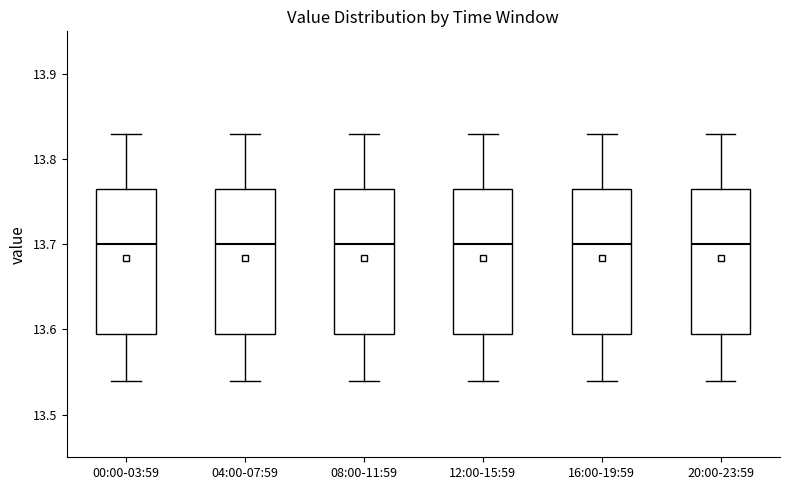

Reading left to right, transcribe this box plot: for each box, give where its median line is, the range the box spans, and where its two whiskers end, as read against the y-axis. The values are not printed on the chart, so give them approximately, as read against the axis.

00:00-03:59: median 13.70, box 13.60 to 13.77, whiskers 13.54 to 13.83
04:00-07:59: median 13.70, box 13.60 to 13.77, whiskers 13.54 to 13.83
08:00-11:59: median 13.70, box 13.60 to 13.77, whiskers 13.54 to 13.83
12:00-15:59: median 13.70, box 13.60 to 13.77, whiskers 13.54 to 13.83
16:00-19:59: median 13.70, box 13.60 to 13.77, whiskers 13.54 to 13.83
20:00-23:59: median 13.70, box 13.60 to 13.77, whiskers 13.54 to 13.83